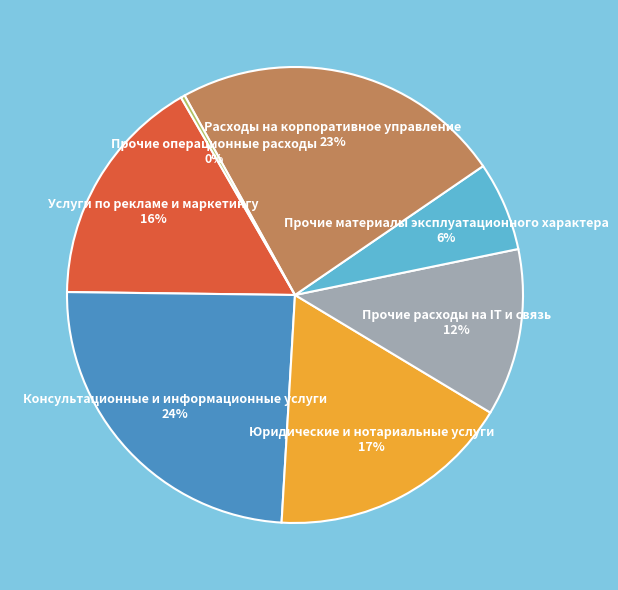

To the nearest percent, what percentage of the pie is Прочие материалы эксплуатационного характера?

6%